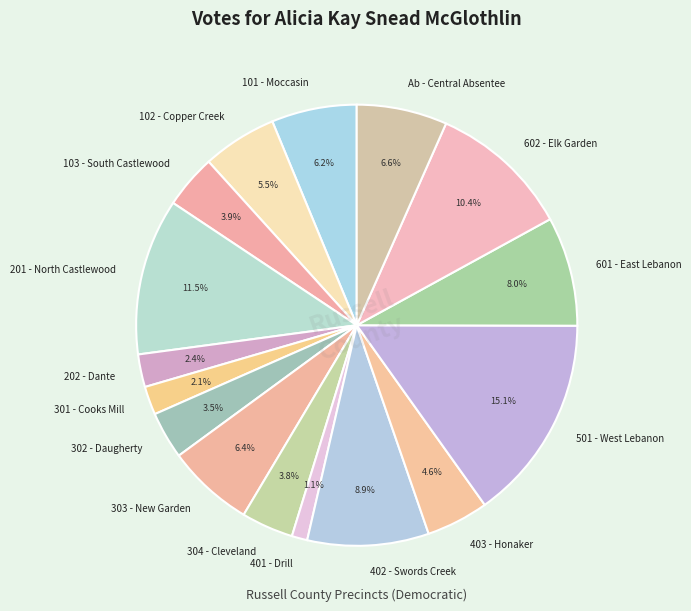

Do 403 - Honaker and 201 - North Castlewood together represent more than half of the pie?

No